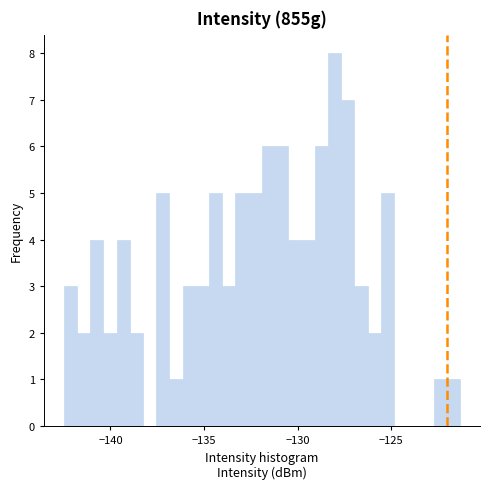

Read against the x-axis, roughly where is the centre of the tallest bar?

-128.0